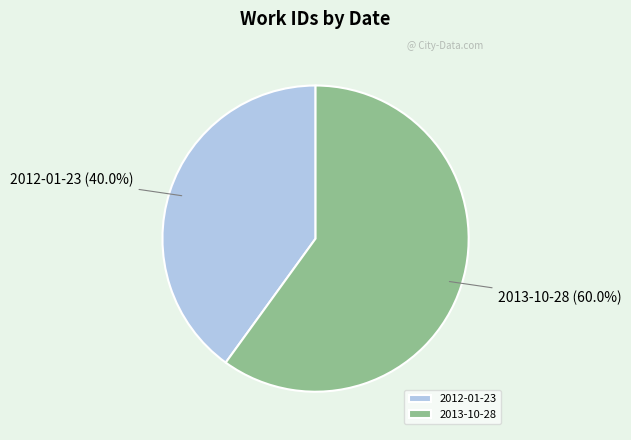

To the nearest percent, what is the difference between the 2012-01-23 and 2013-10-28 slice percentages?

20%